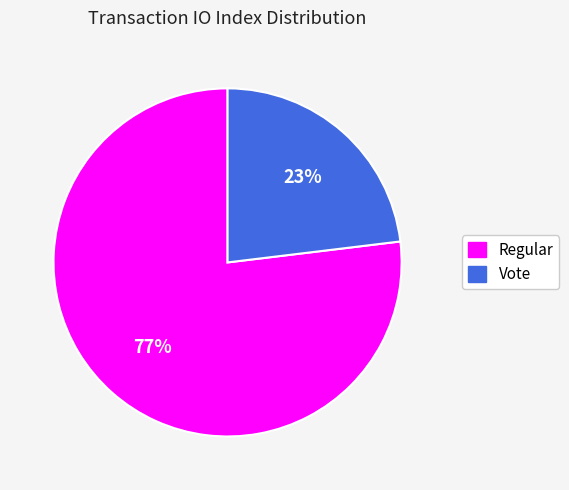

Rank the categories by value from highest to lowest.

Regular, Vote